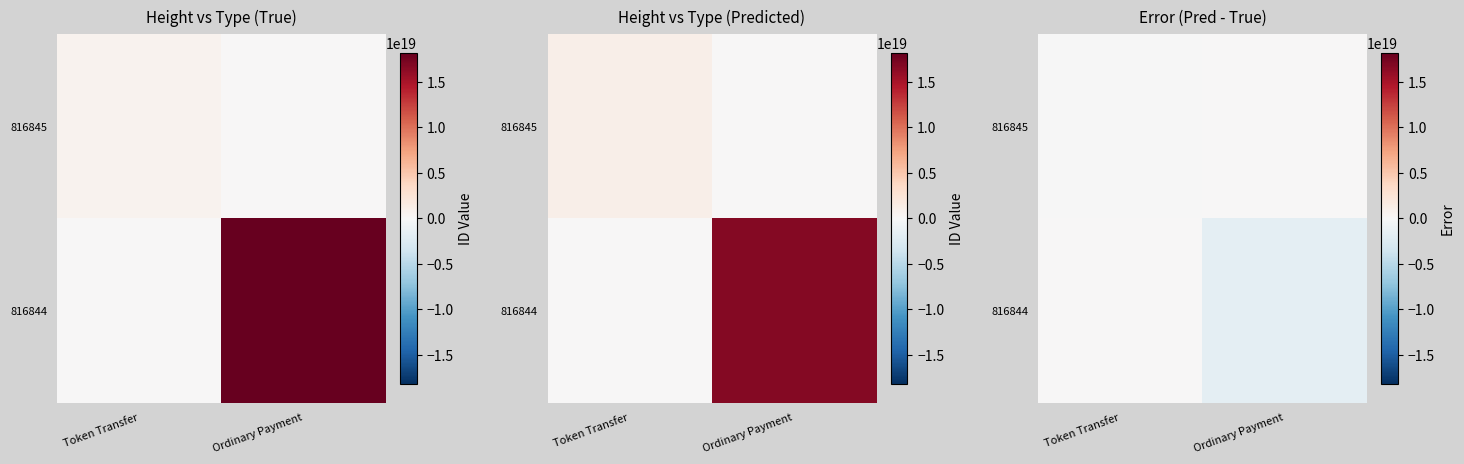

How many categories are shown in the chart?

2